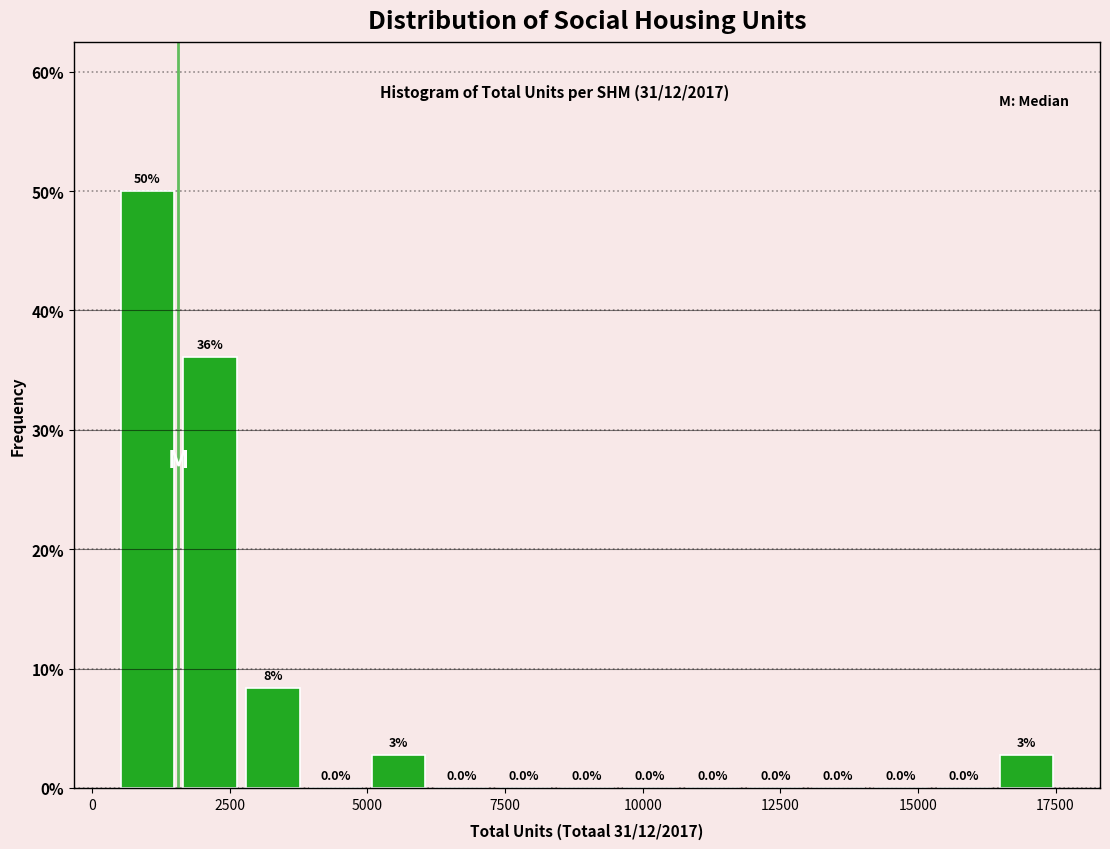

Read against the x-axis, roughly where is the centre of the tallest bar?

1000